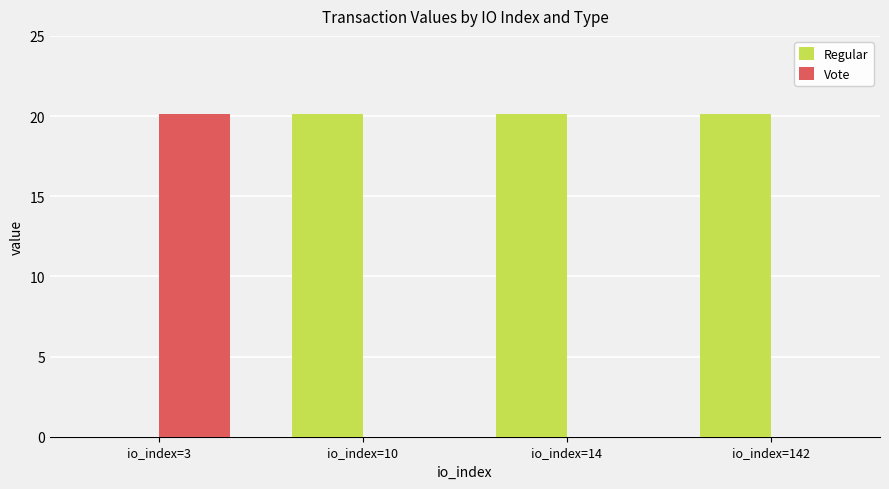

Where does the Regular series first go above 20?

io_index=10